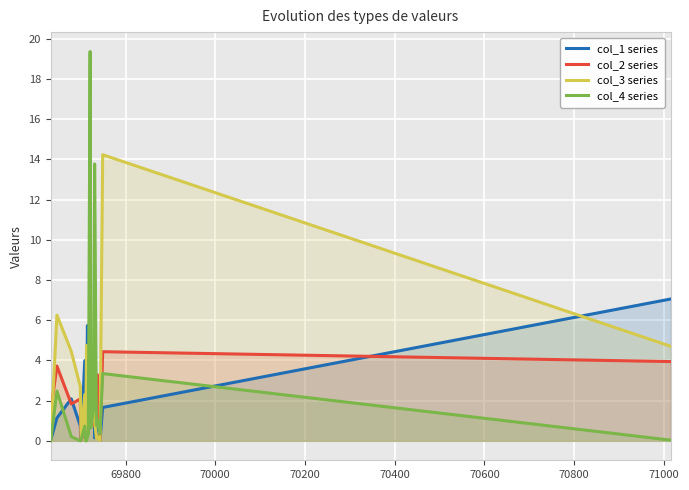

True or false: col_4 series and col_1 series cross at least once.

True